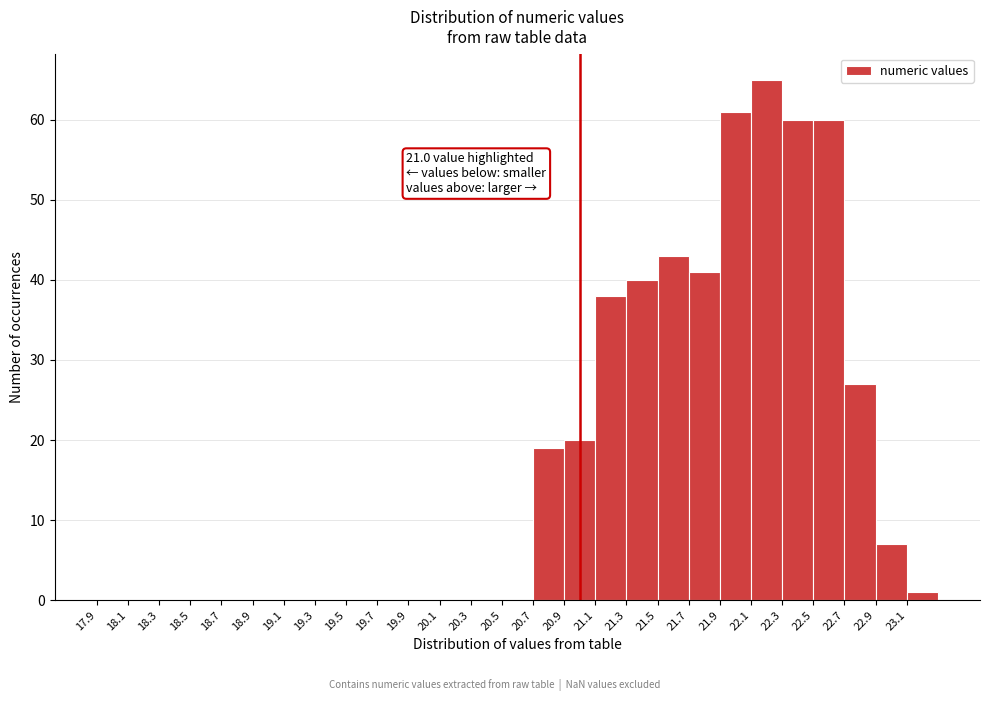

Over which range of the x-axis is the bar tallest?

22.1 to 22.3